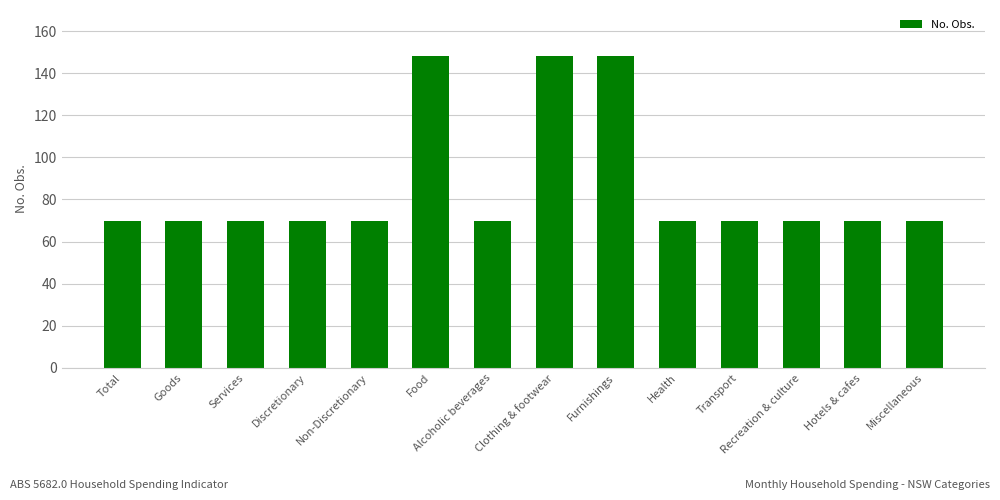

Is it true that the value at Health is 47?

False